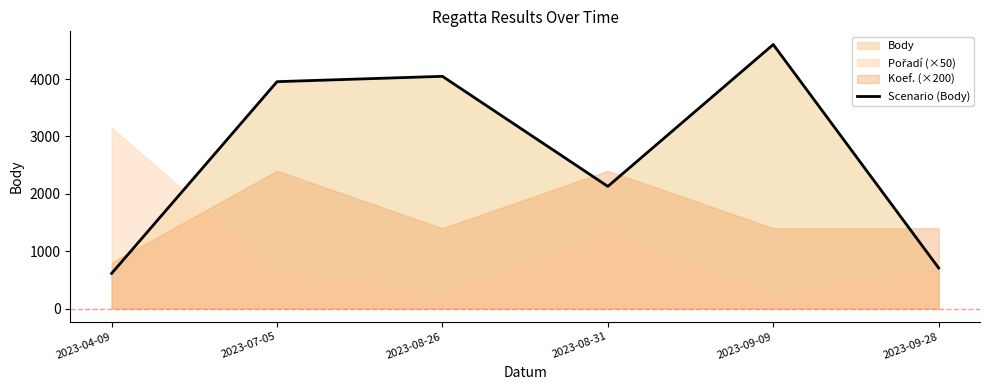

Rank the categories by value from lowest to highest.

2023-04-09, 2023-09-28, 2023-08-31, 2023-07-05, 2023-08-26, 2023-09-09